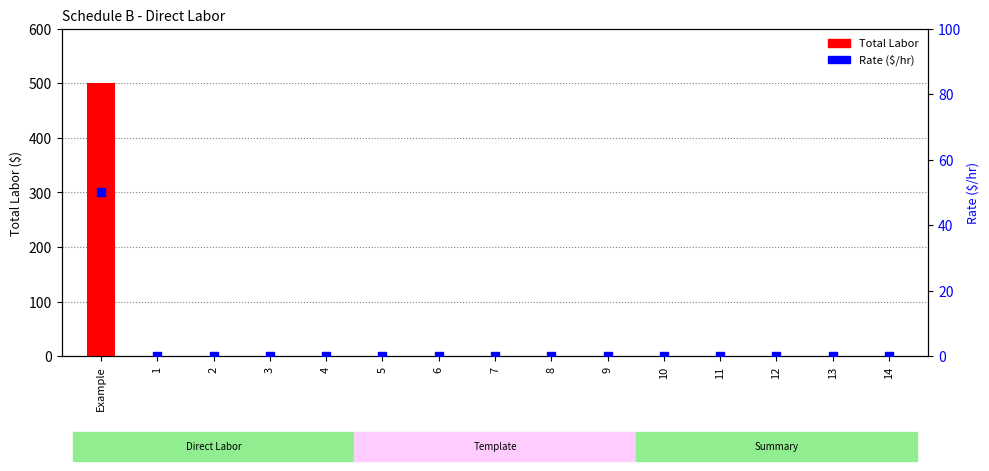

At which category is the sum across all series the highest?

Example